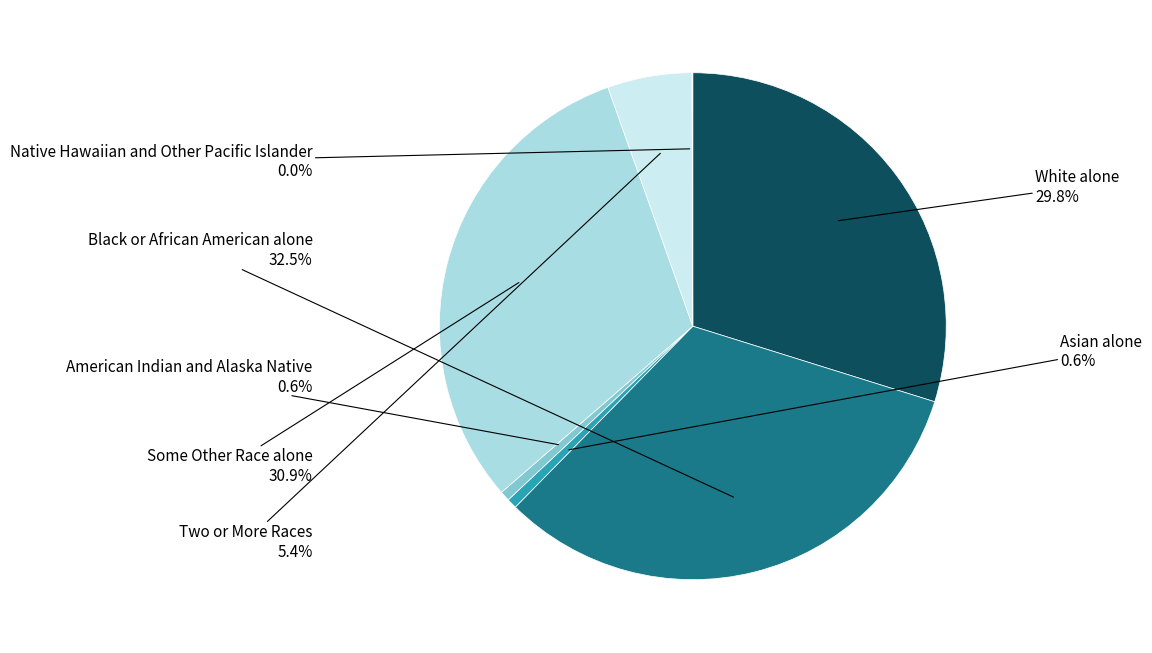

Which slice is the largest?

Black or African American alone